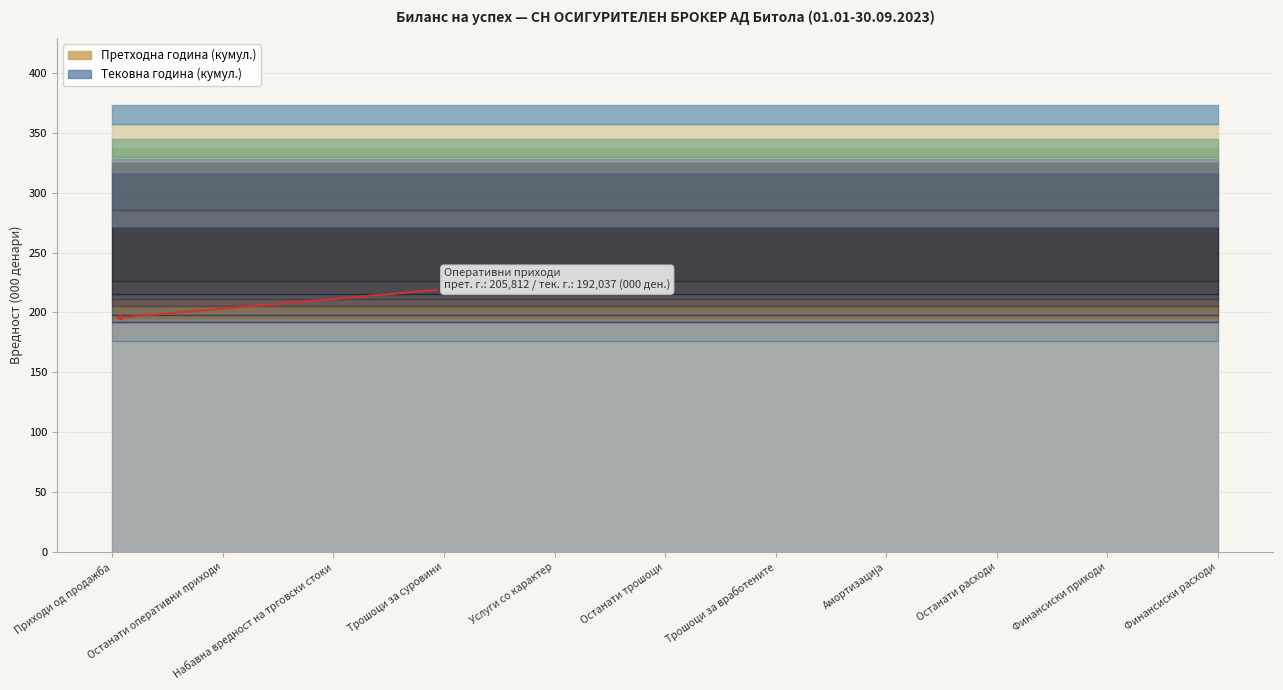

What is the sum of the Тековна година values at Трошоци за суровини and Набавна вредност на трговски стоки?

5659